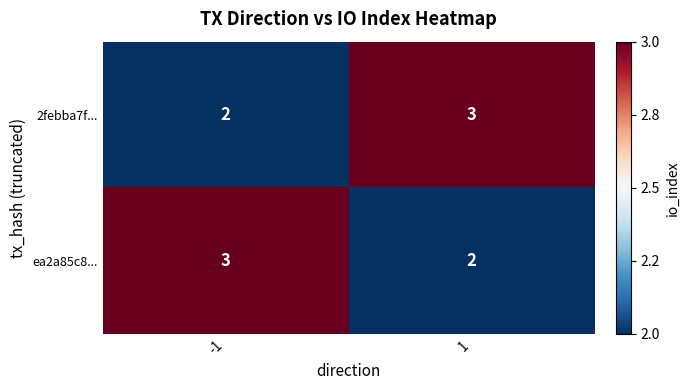

Rank the categories by 2febba7f... value from lowest to highest.

-1, 1